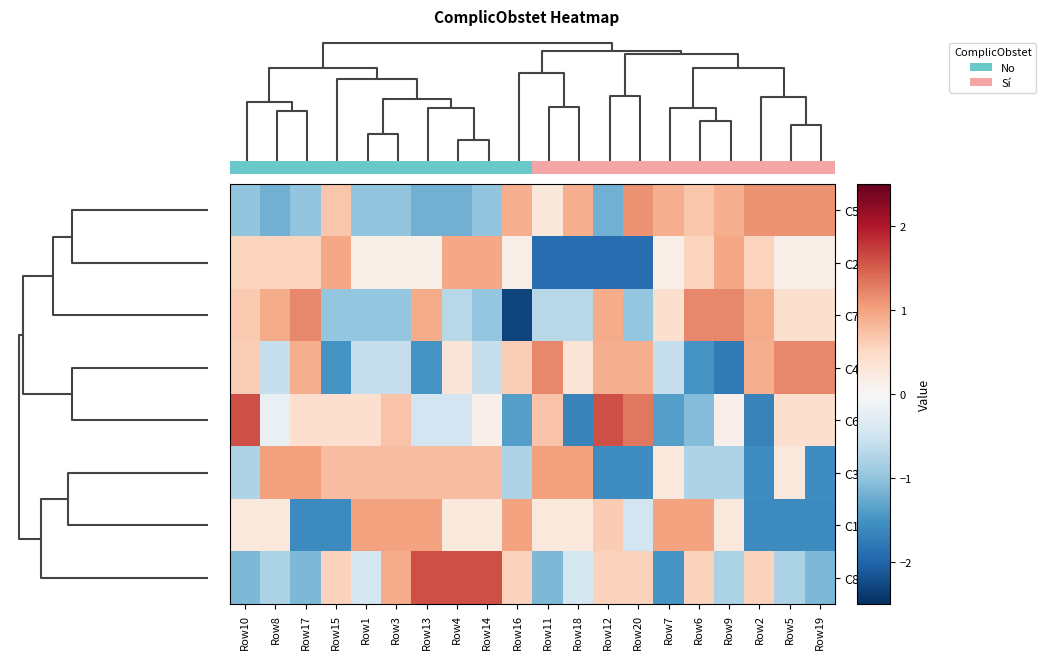

Count the number of categories in the chart.

20